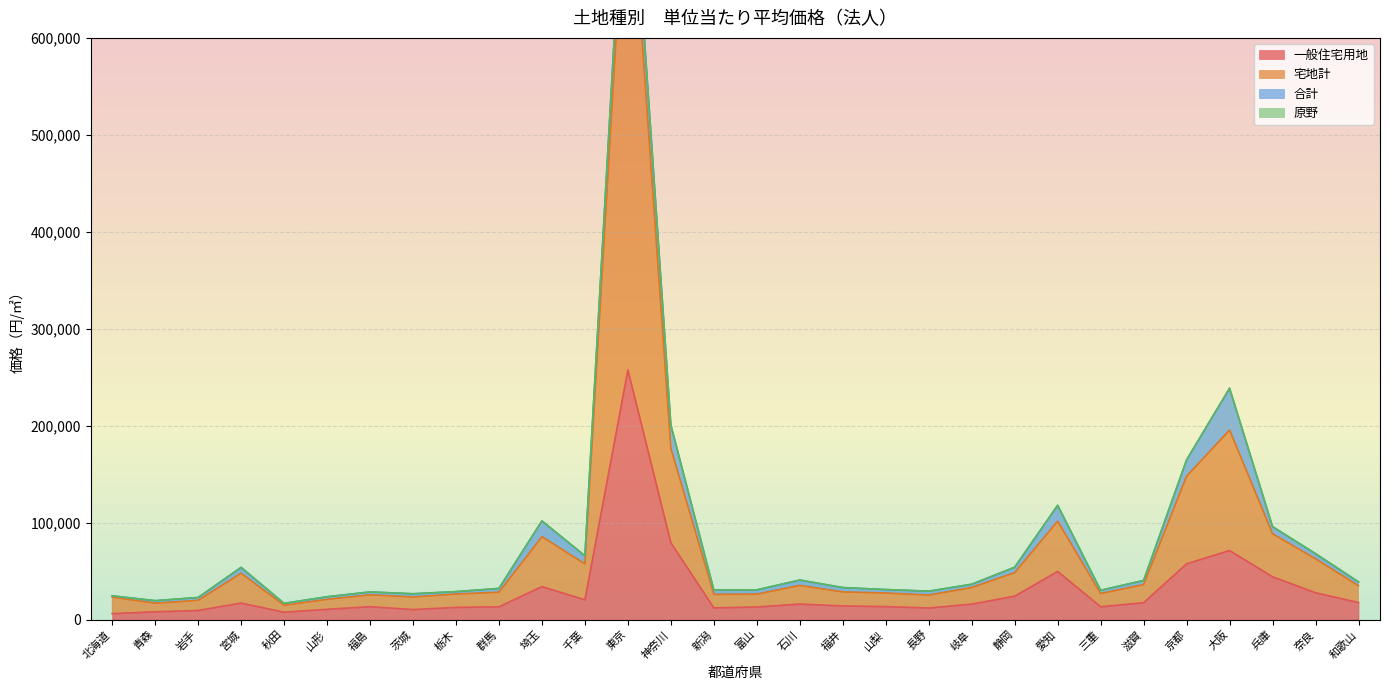

What is the label of the 2nd point from the left?

青森